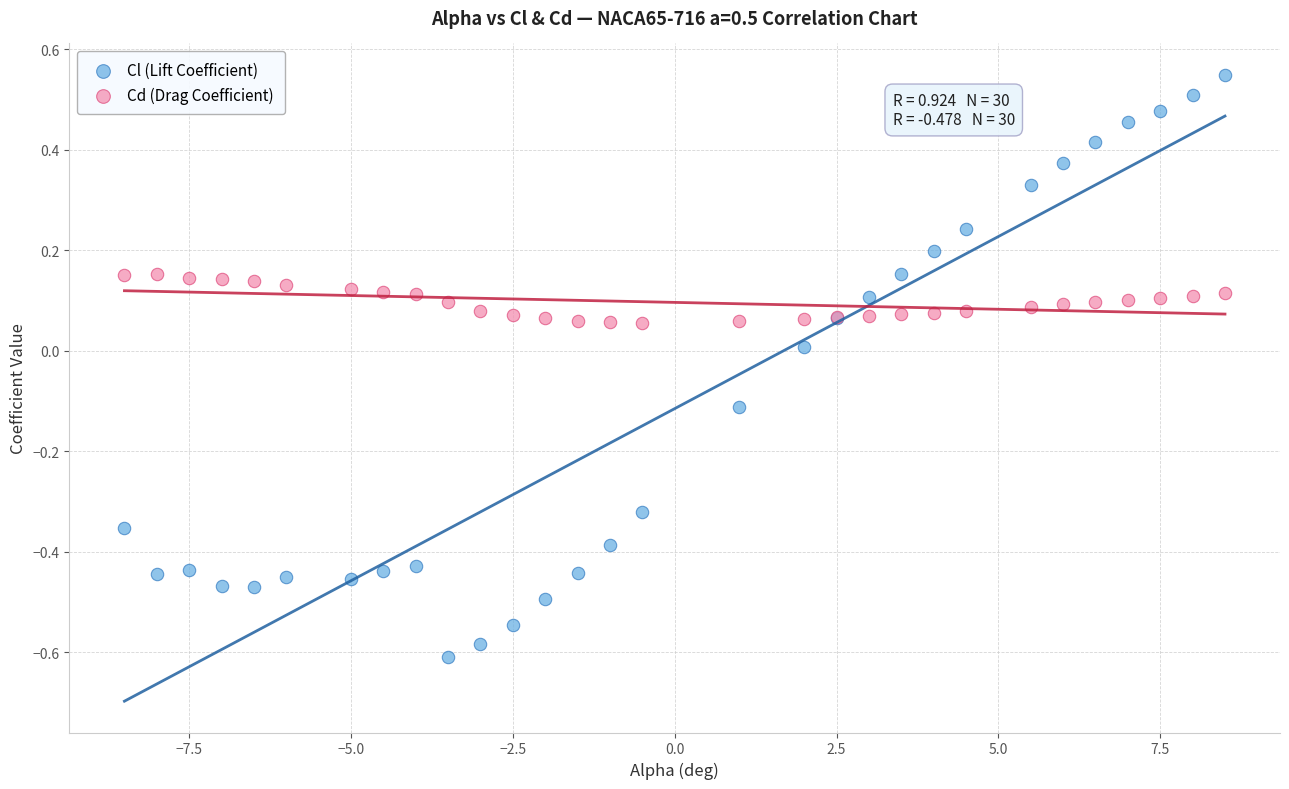

What is the X range (max minus min) for the scatter plot?

17.0